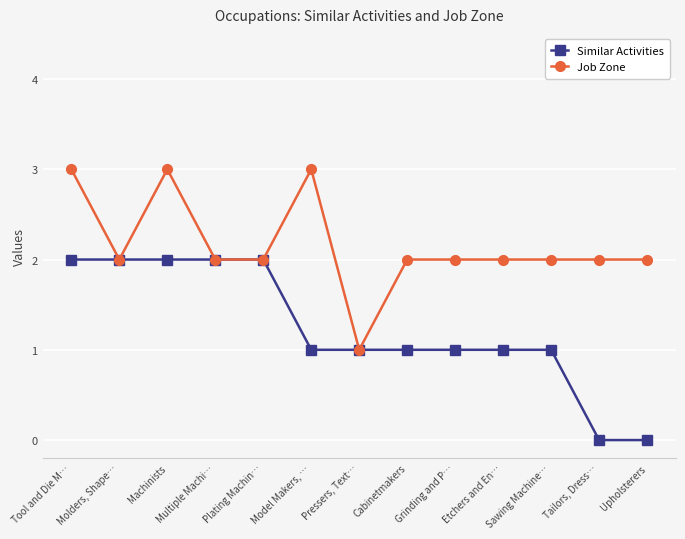

Reading left to right, transcribe all the data shown in this chart.

Similar Activities: 2	2	2	2	2	1	1	1	1	1	1	0	0
Job Zone: 3	2	3	2	2	3	1	2	2	2	2	2	2